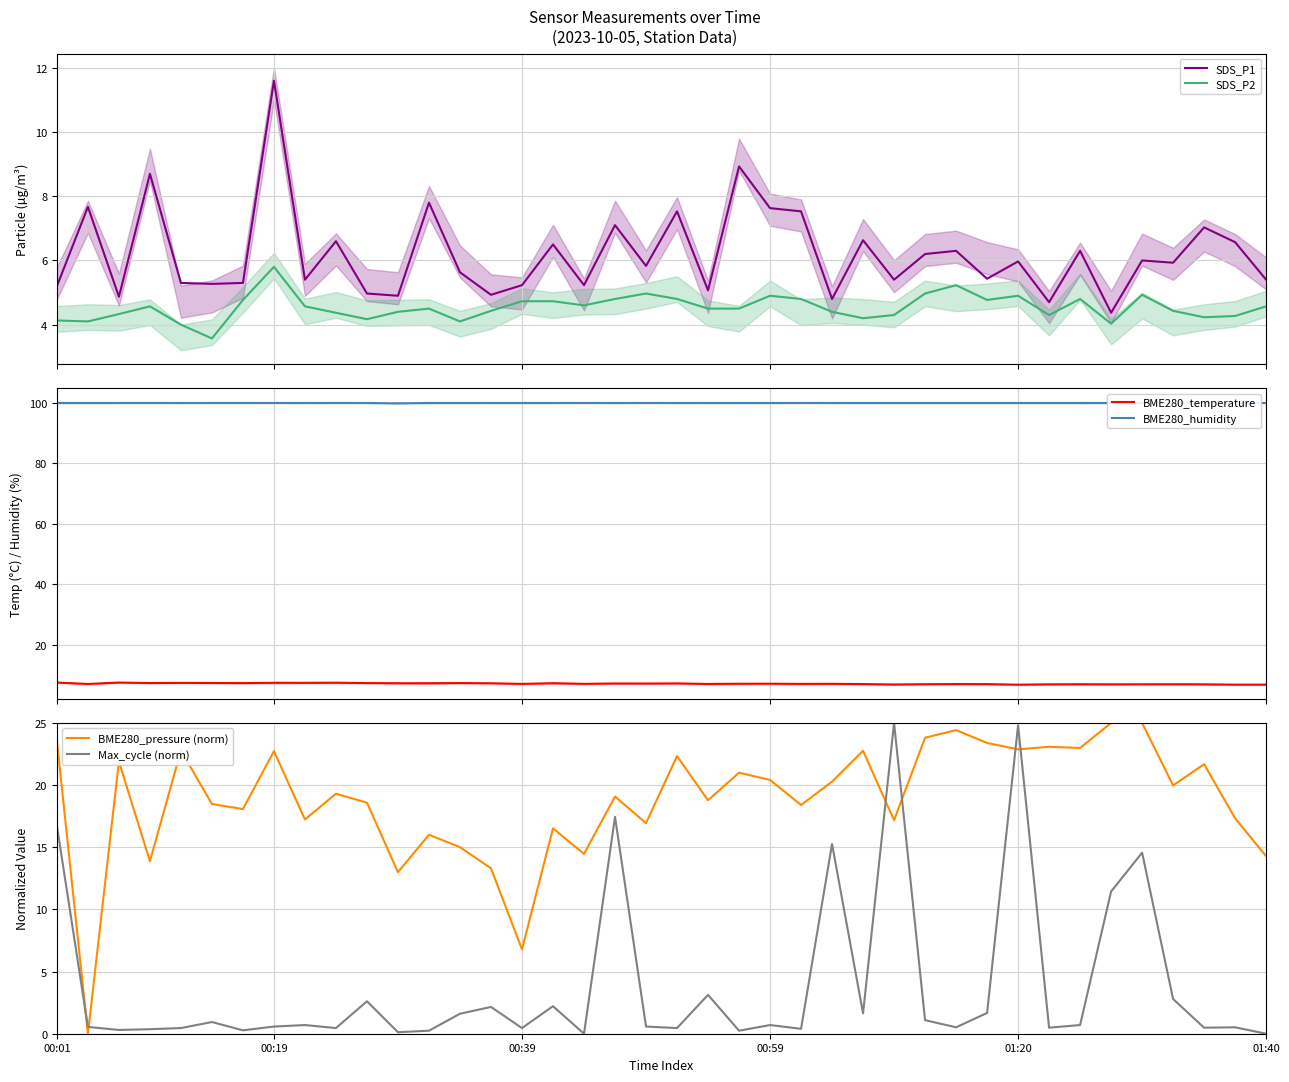

True or false: SDS_P1 and SDS_P2 intersect in this chart.

False